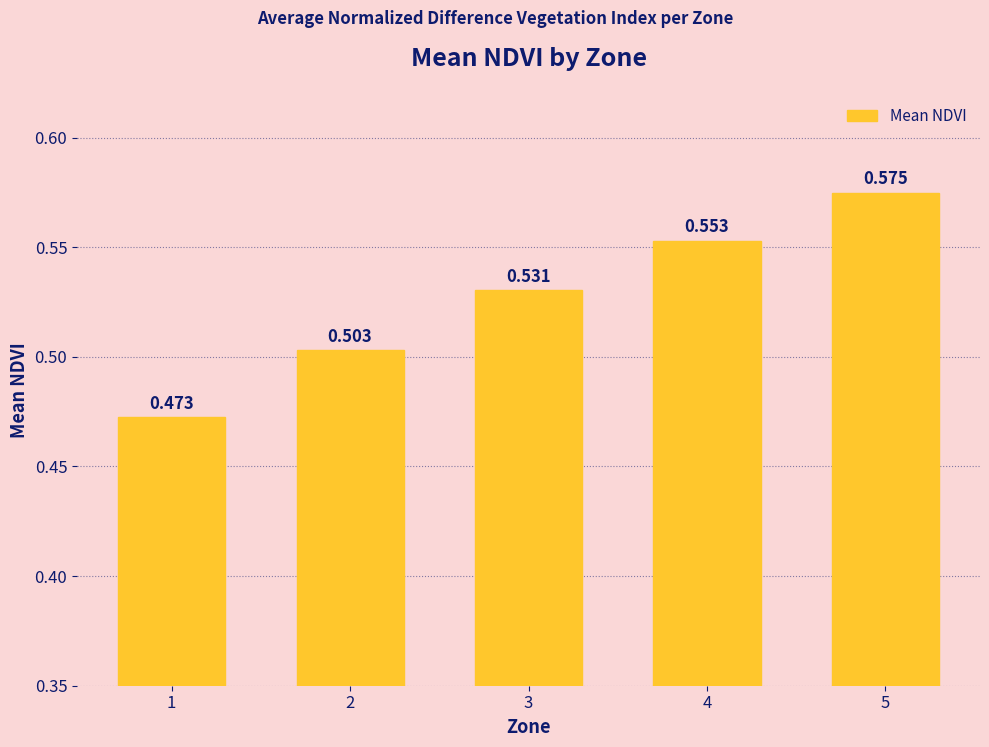

The value at 1 is 0.5. True or false?

True